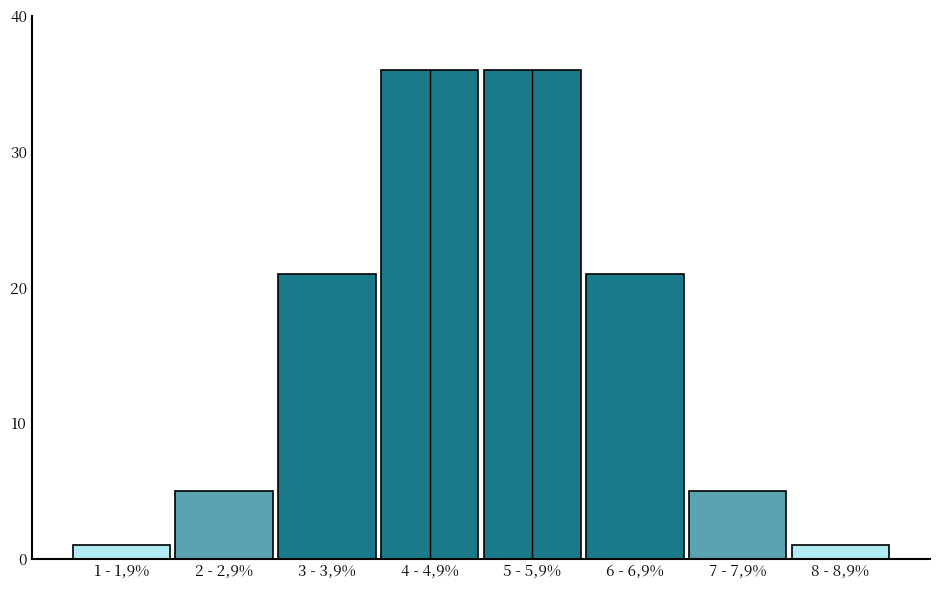

Reading left to right, transcribe all the data shown in this chart.

1	5	21	36	36	21	5	1